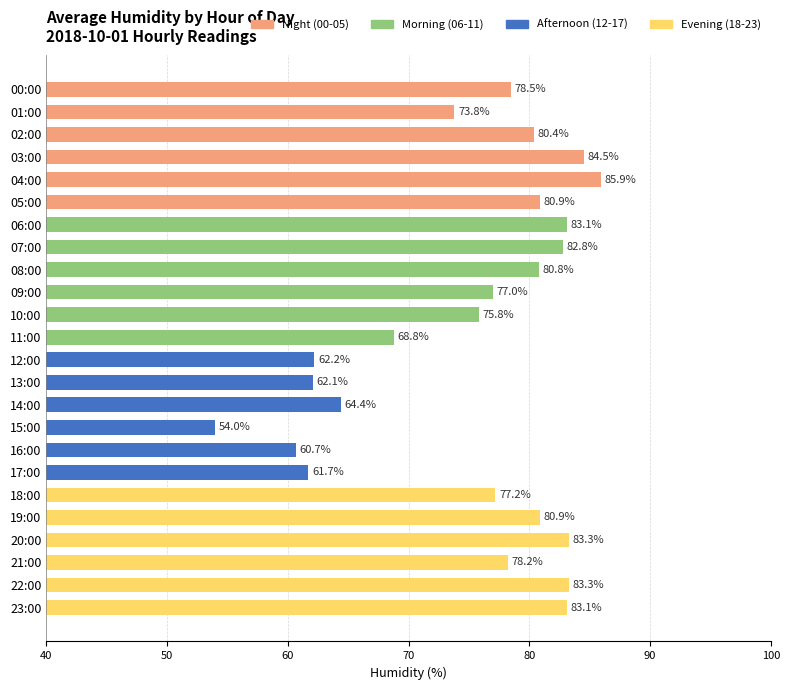

How many values are below 78?

11